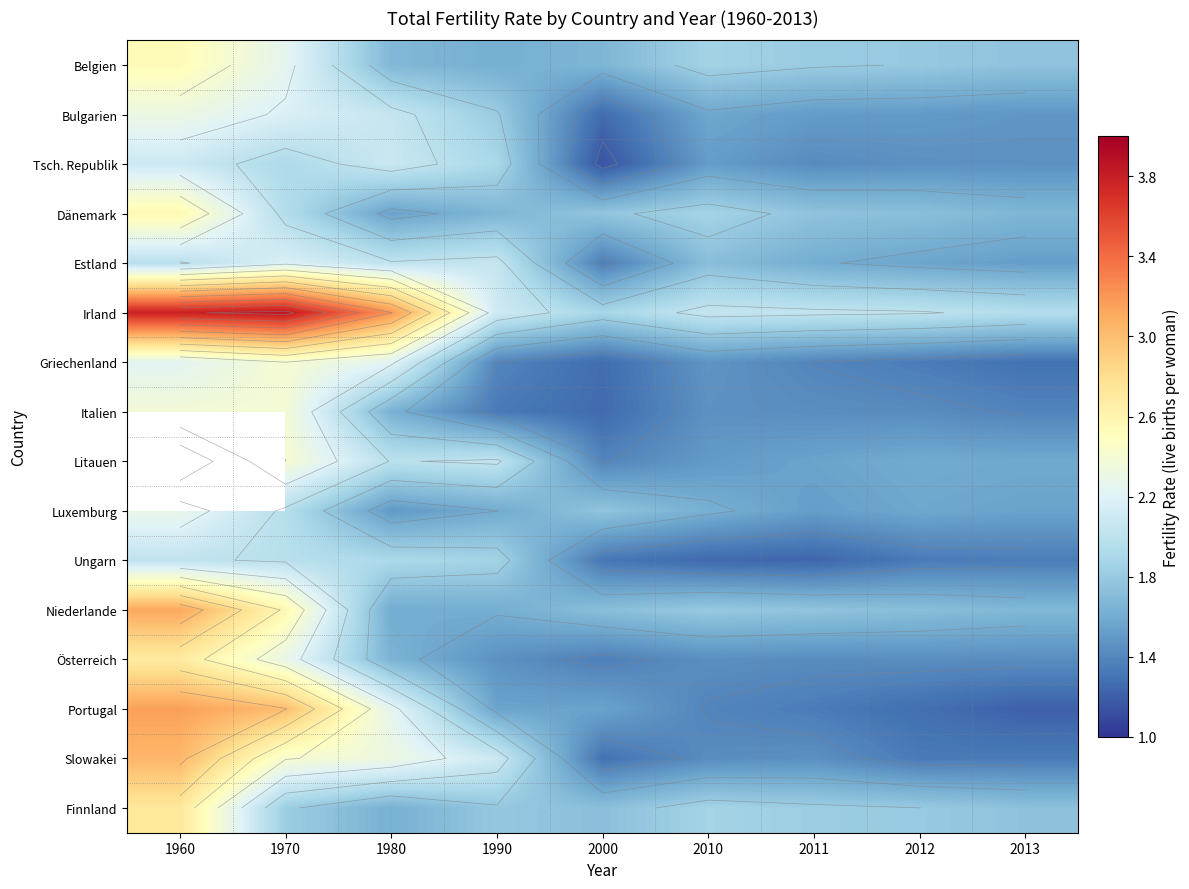

Which series has the widest spread of values?

Irland